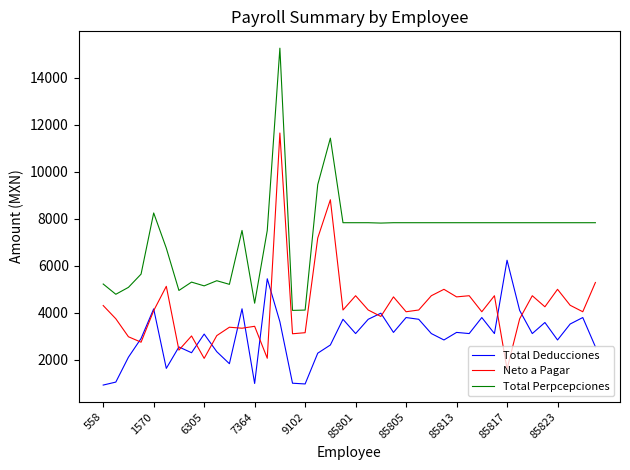

Which series has the largest total across all categories?

Total Perpcepciones